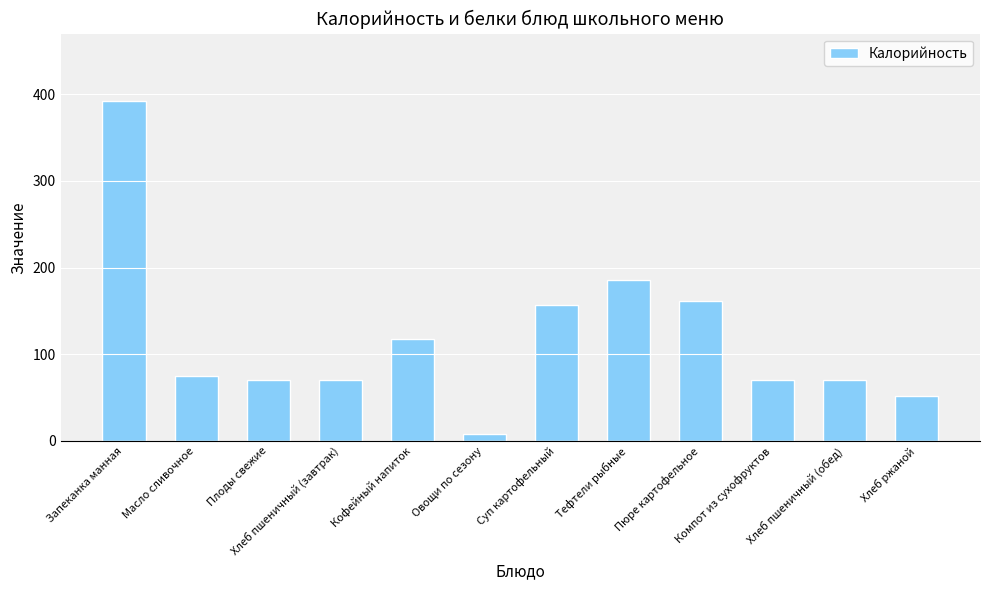

What is the minimum value shown in the chart?

7.8